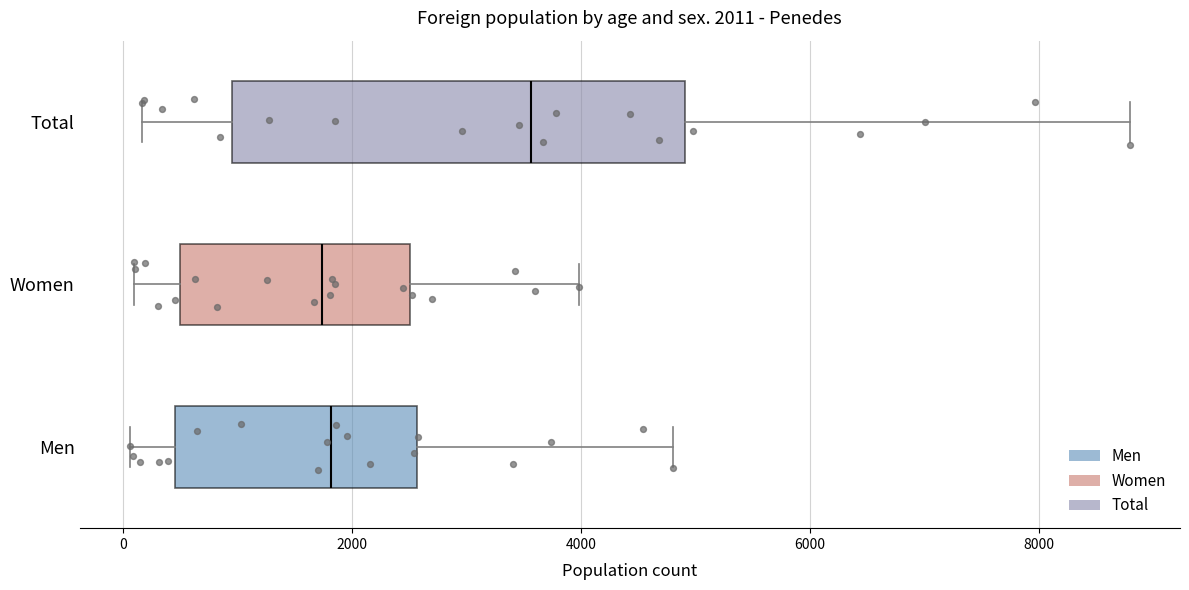

Which box is the widest, from its left edge to its right edge?

Total